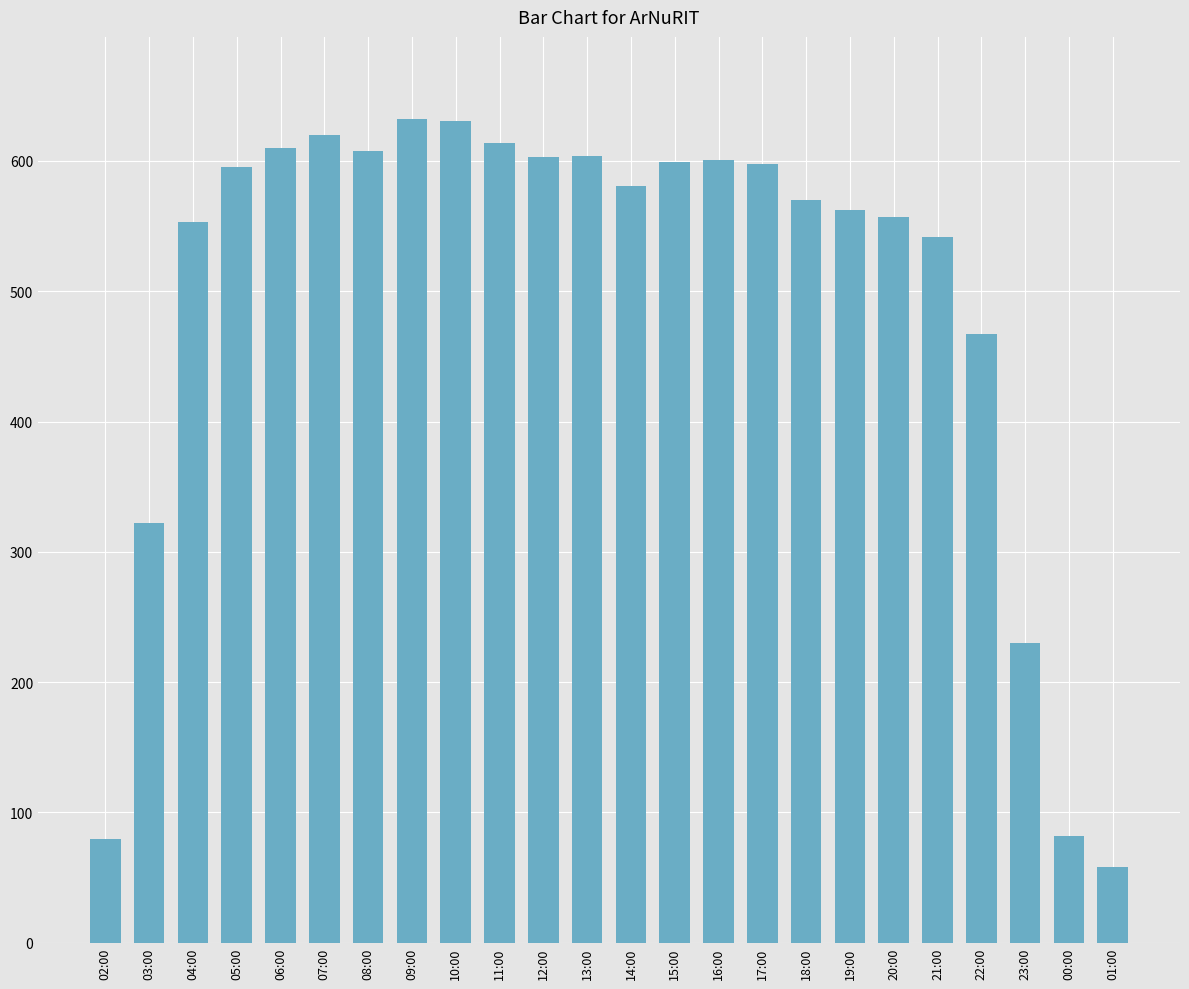

What is the difference between the maximum and minimum values?

574